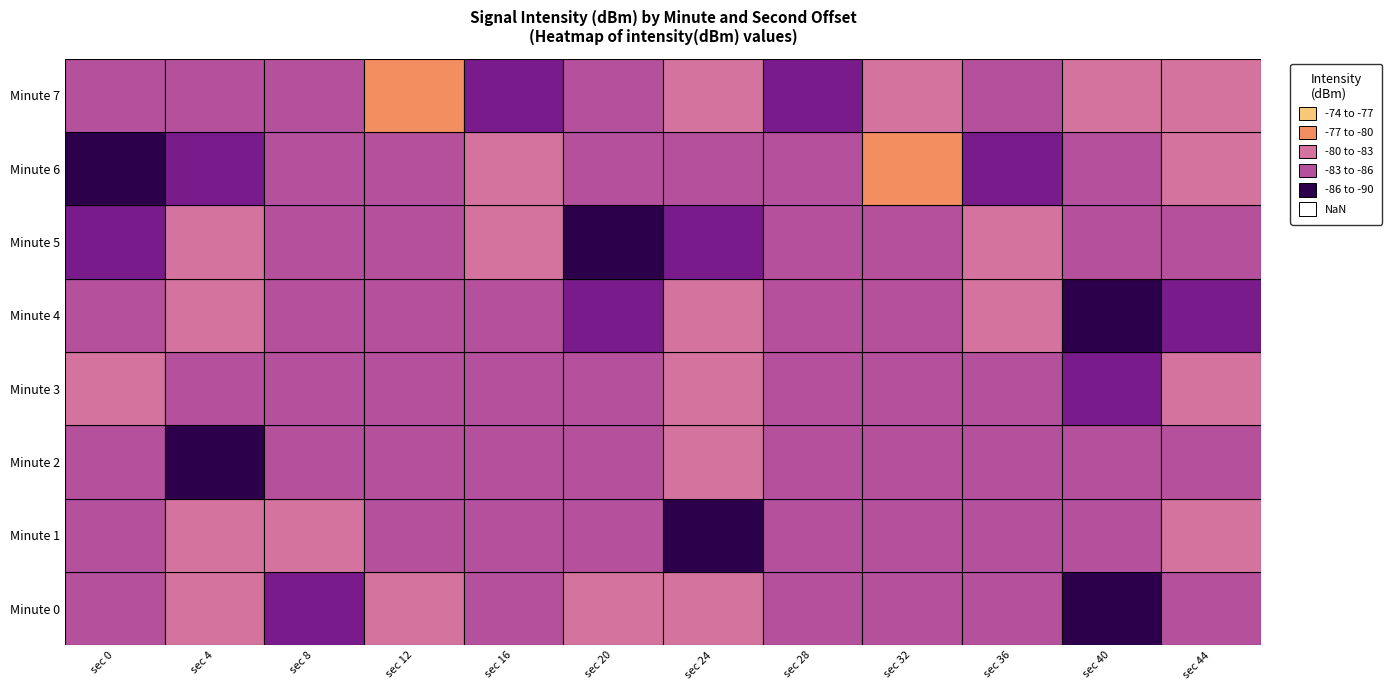

What is the lowest value of the 7 series?

-87.7